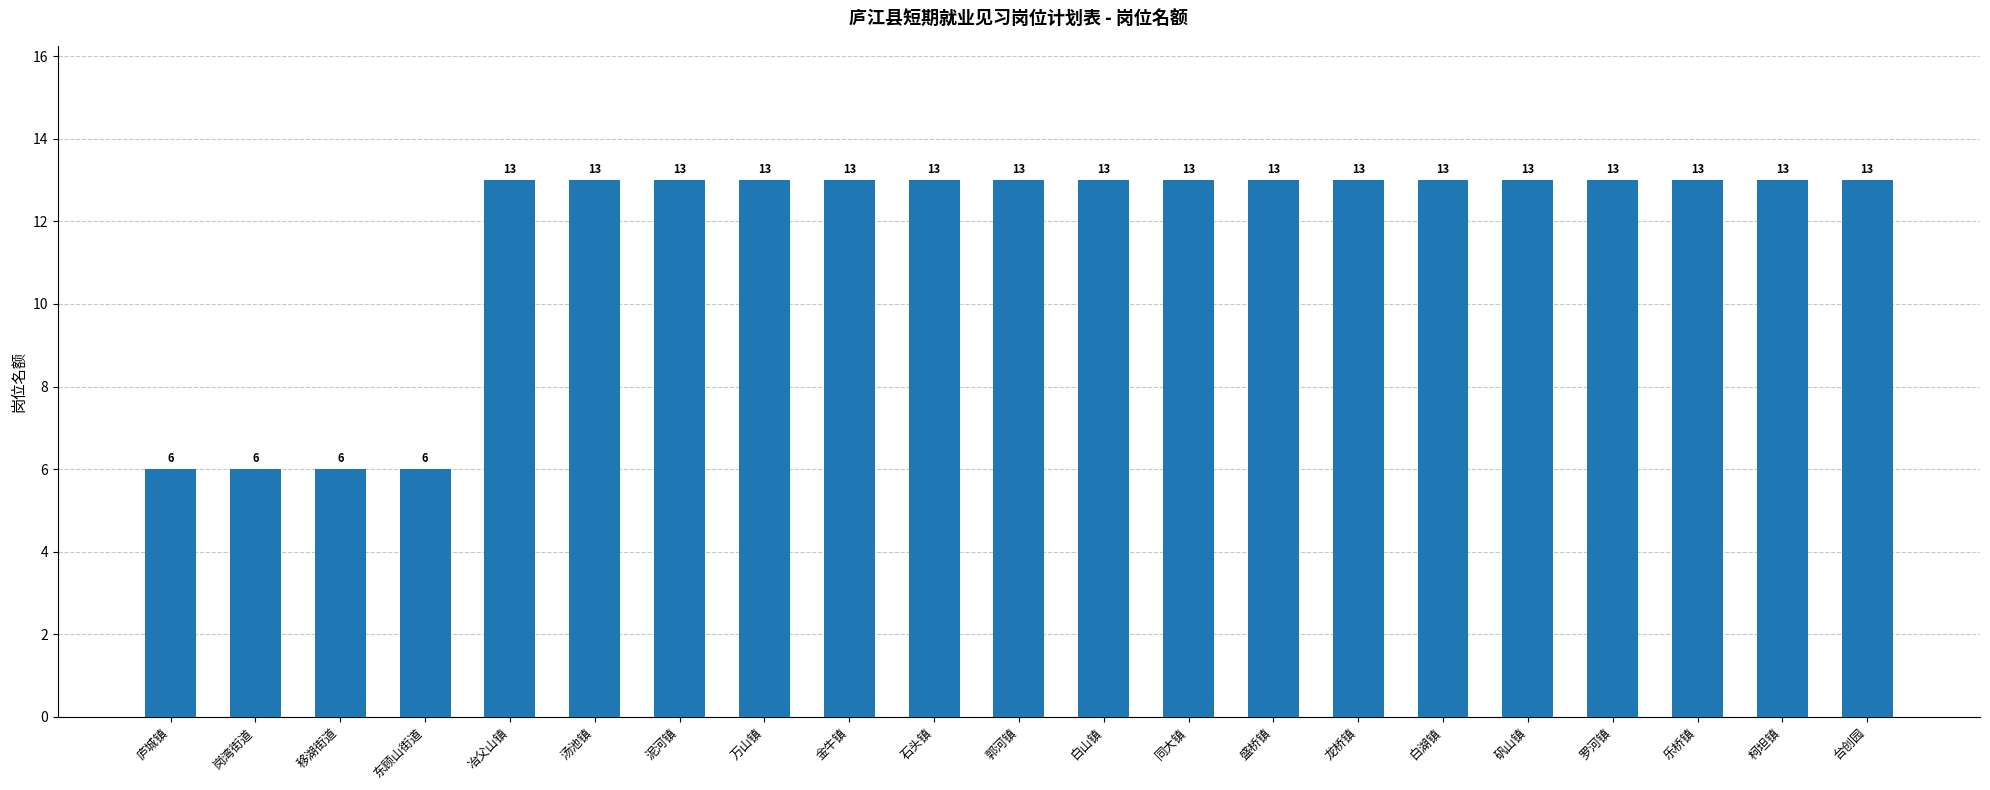

Are the bars horizontal?

No